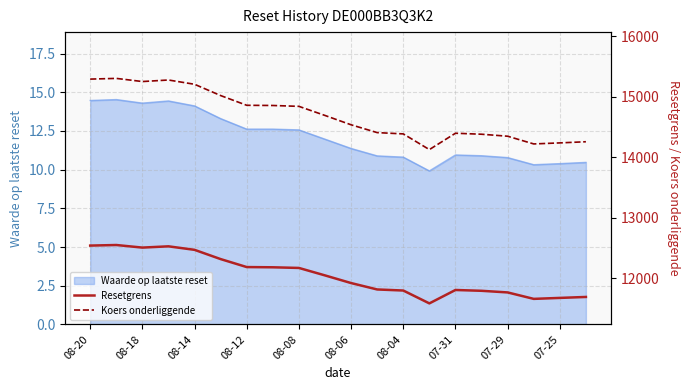

In Resetgrens, how many points are lower than both neighbors (excluding endpoints)?

3